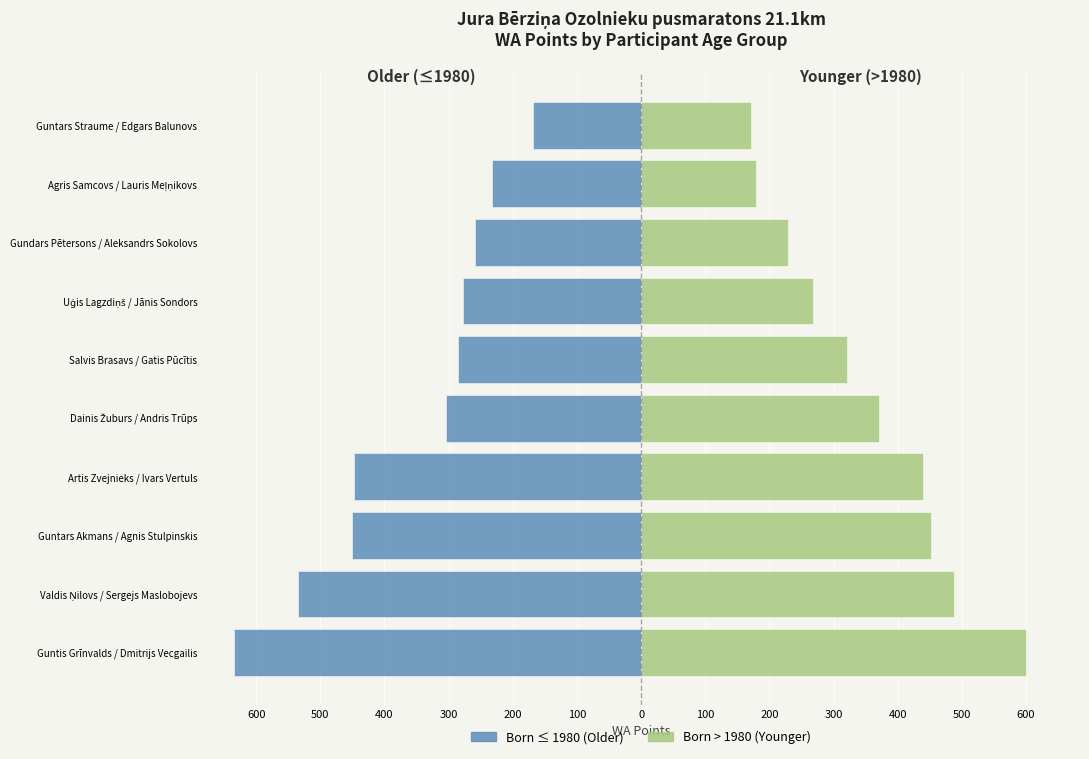

What is the spread (max minus min) of values at Artis Zvejnieks / Ivars Vertuls?

886